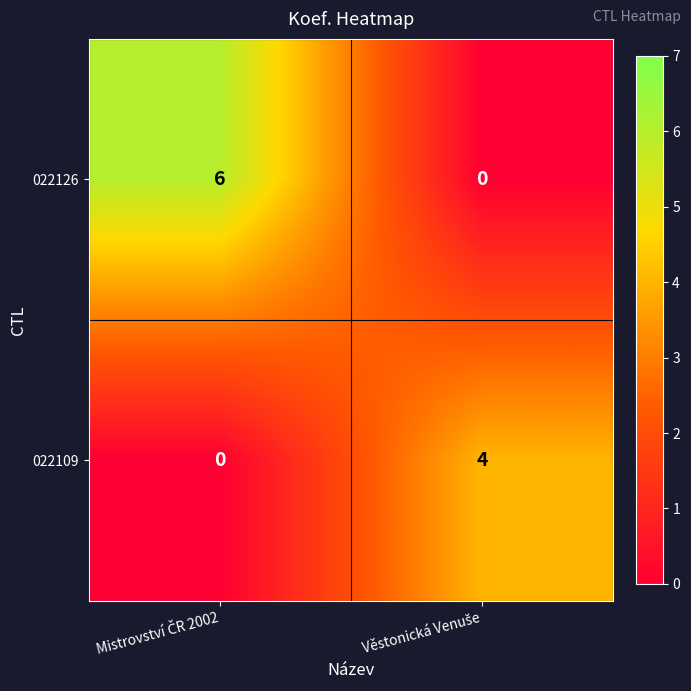

List the series in order of their peak value, lowest first.

022109, 022126